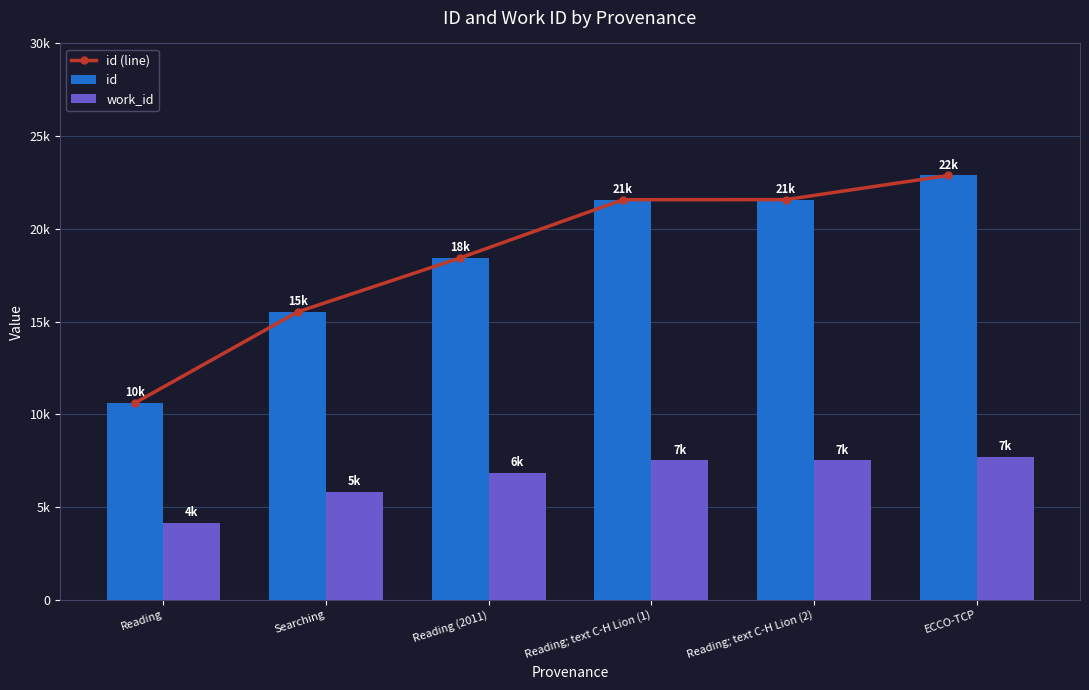

At which label does work_id reach its peak?

ECCO-TCP